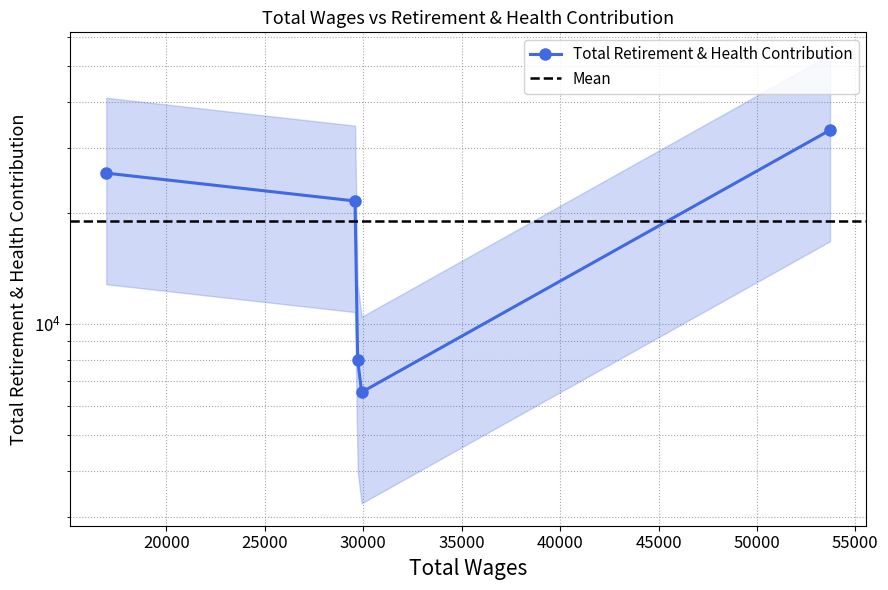

What is the maximum value shown in the chart?

33465